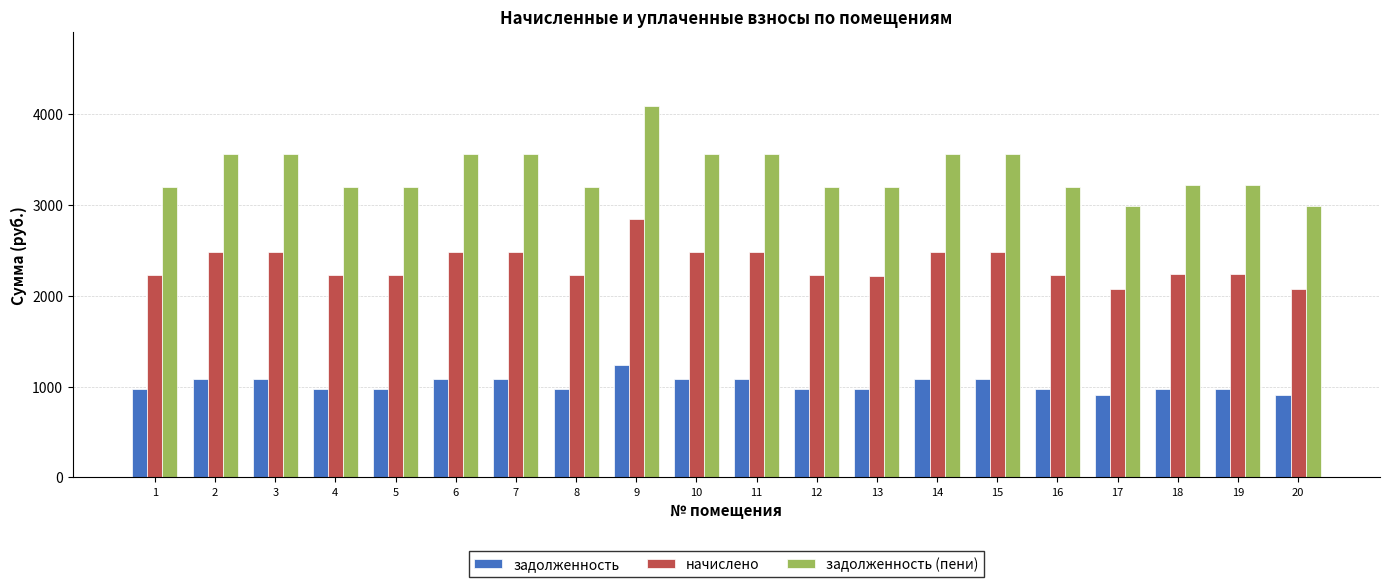

What are all the series names shown in the legend?

задолженность, начислено, задолженность (пени)